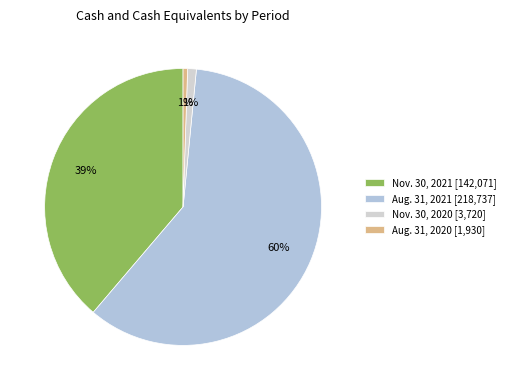

Which category has the smallest portion of the pie?

Aug. 31, 2020